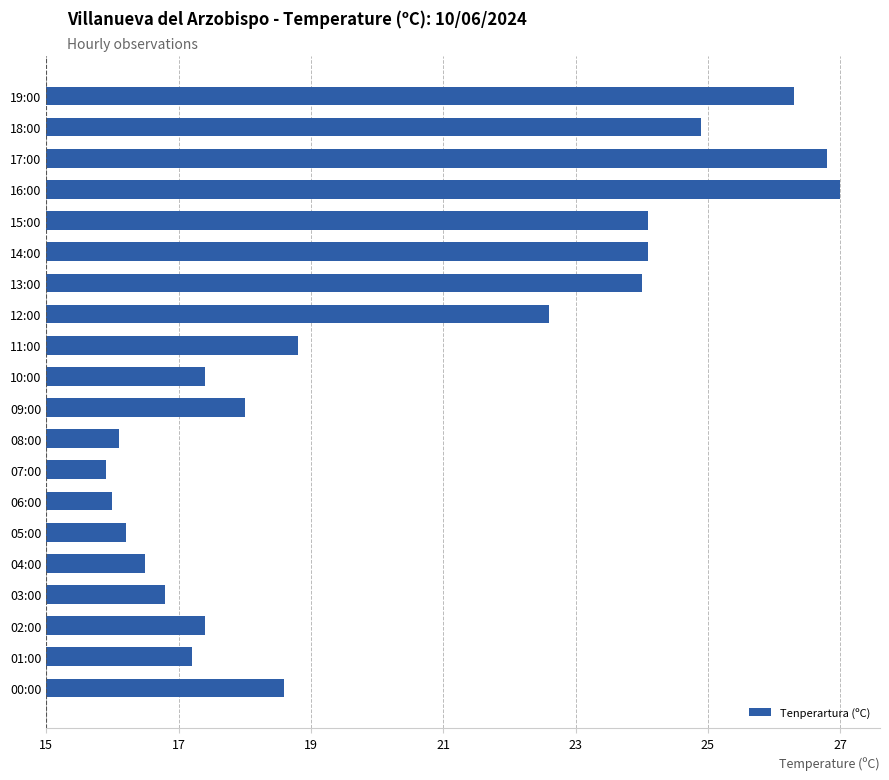

What is the difference between the maximum and second lowest values?

11.0